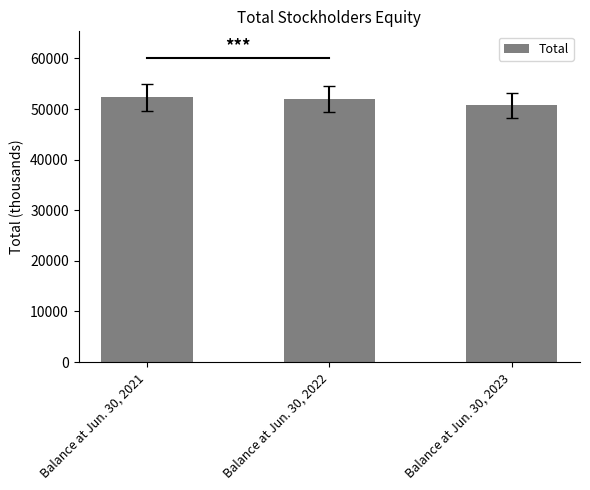

How many values are below 52025?

1